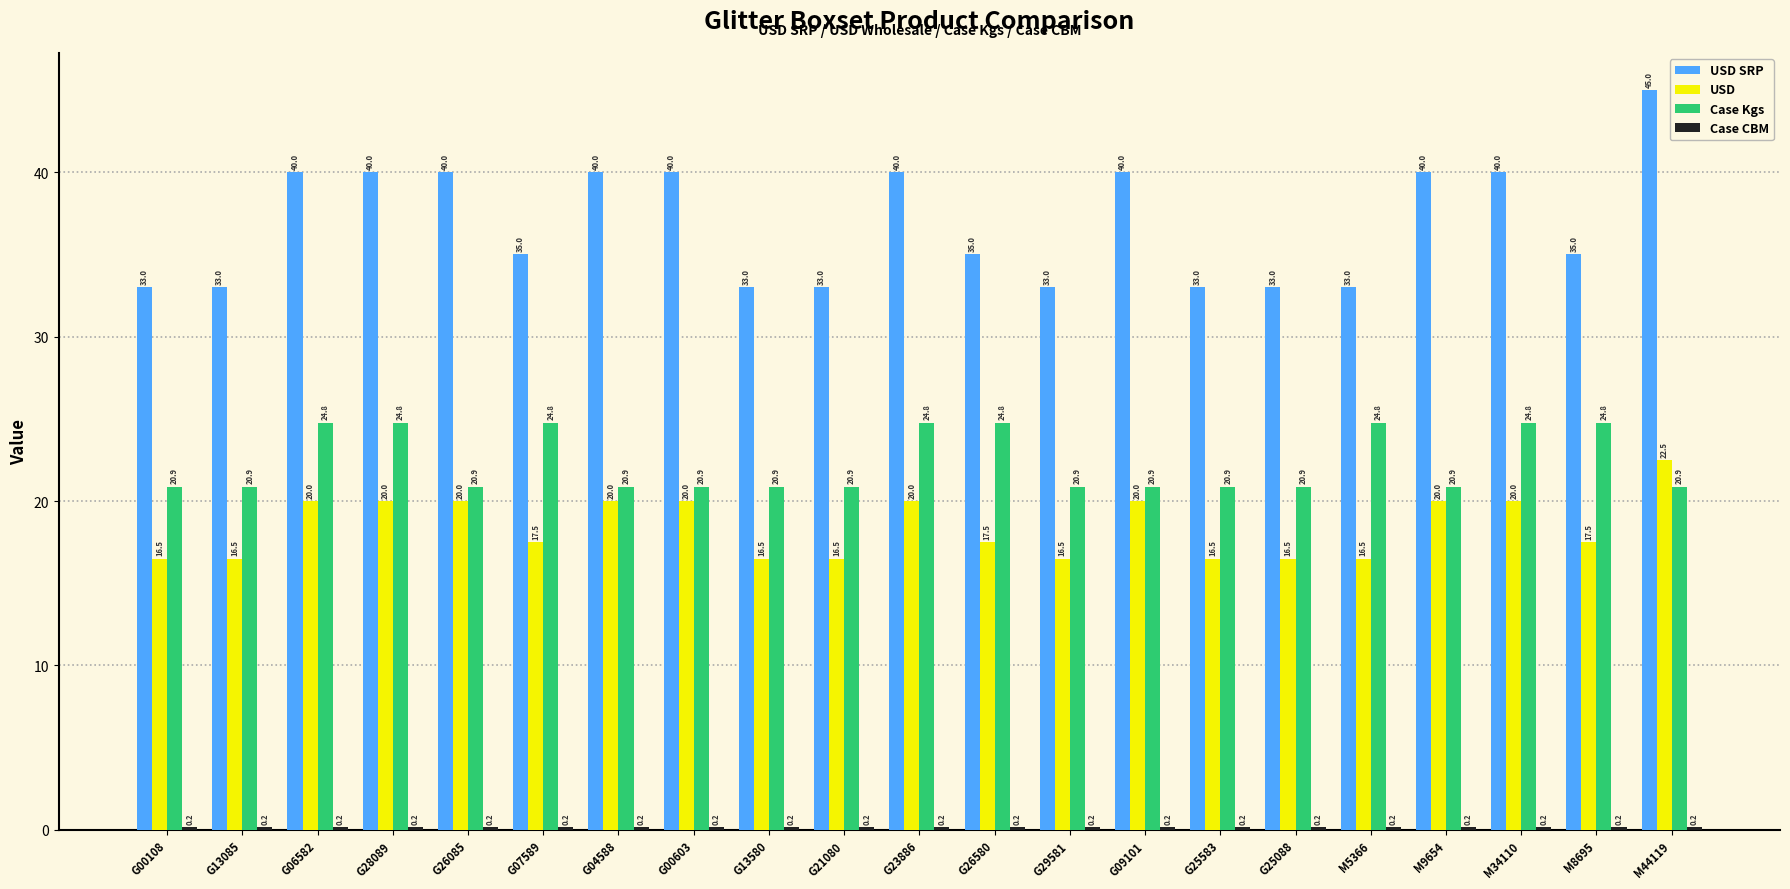

Which series has the largest total across all categories?

USD SRP